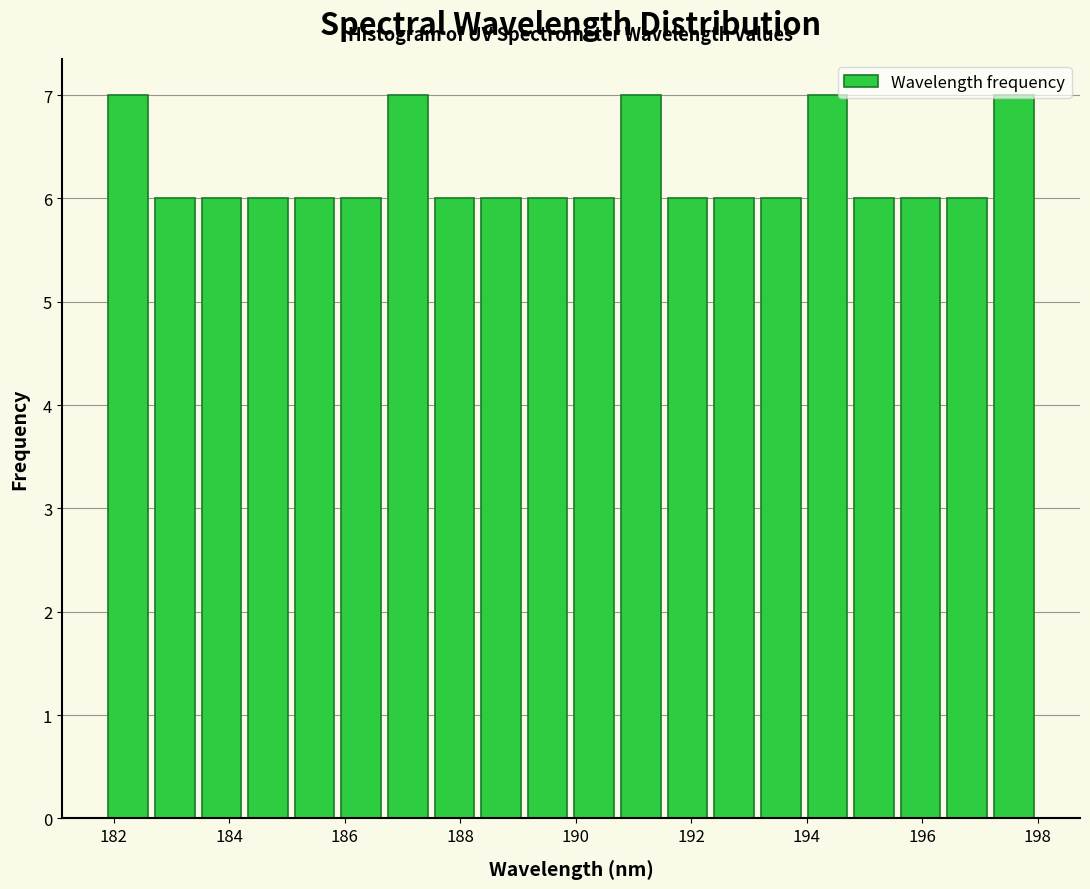

Reading left to right, transcribe this chart: for each bar, give the range it covers on the x-axis and its height. Neither the bar edges nor the heights are printed on the chart, so give them approximately, as read against the axes.

181.8 to 182.6: 7
182.6 to 183.4: 6
183.4 to 184.2: 6
184.2 to 185.0: 6
185.0 to 185.8: 6
185.8 to 186.6: 6
186.6 to 187.4: 7
187.4 to 188.4: 6
188.4 to 189.2: 6
189.2 to 190.0: 6
190.0 to 190.8: 6
190.8 to 191.6: 7
191.6 to 192.4: 6
192.4 to 193.2: 6
193.2 to 194.0: 6
194.0 to 194.8: 7
194.8 to 195.6: 6
195.6 to 196.4: 6
196.4 to 197.2: 6
197.2 to 198.0: 7